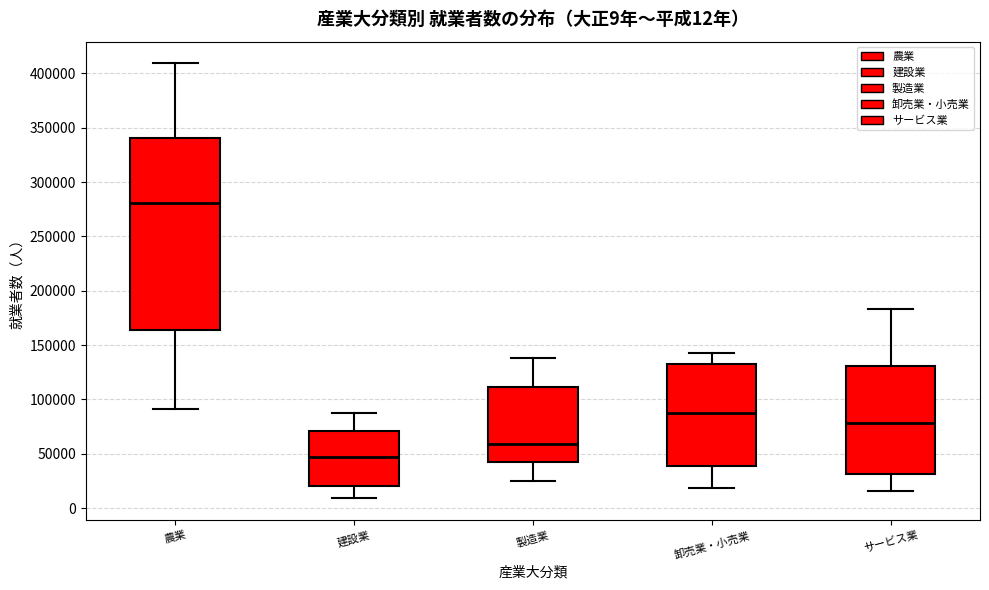

Which box has the lowest median line?

建設業